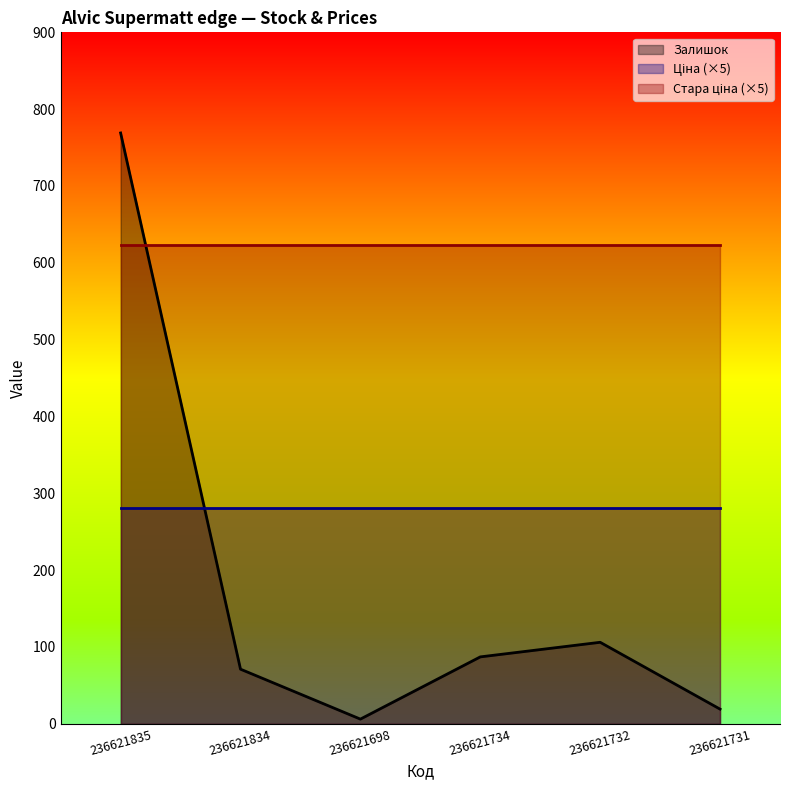

True or false: Ціна has a value of 56.0 at 236621835.

True